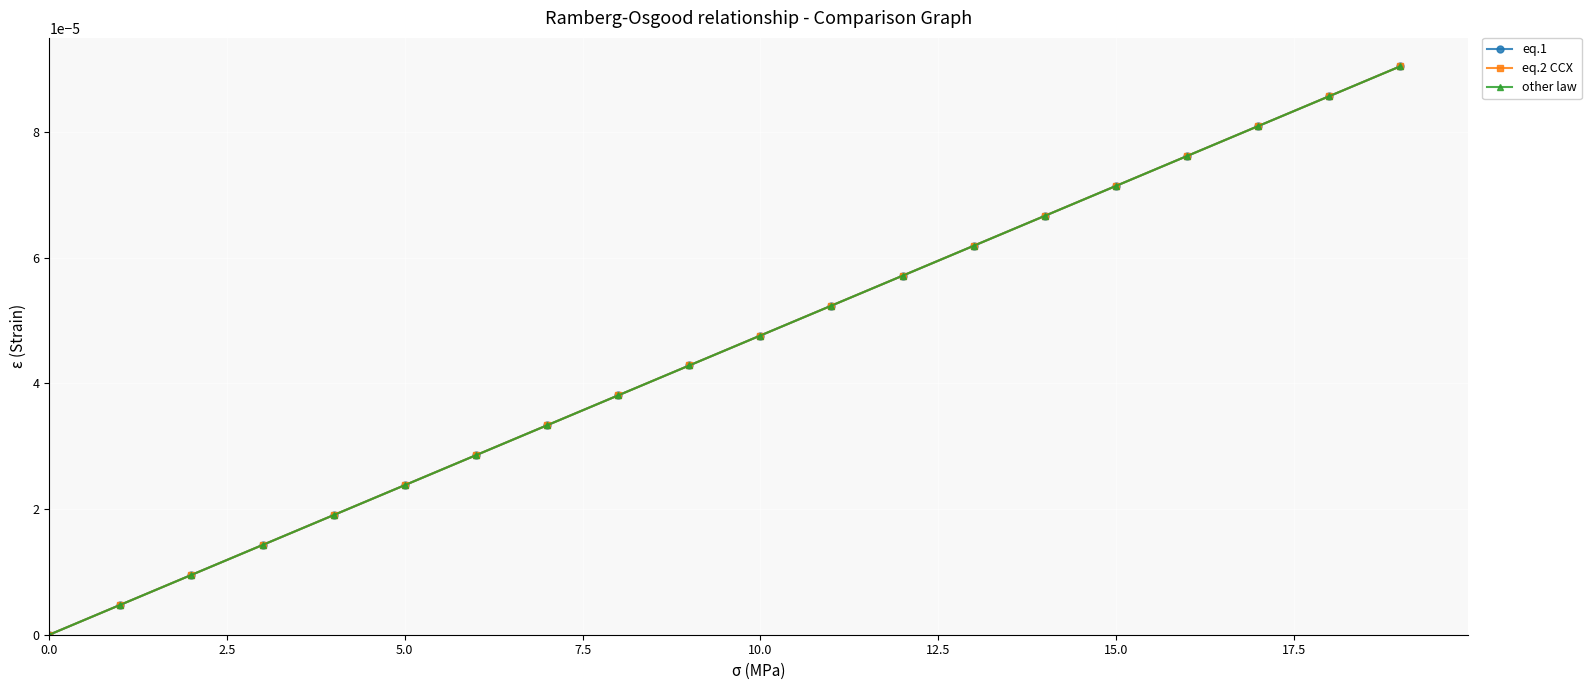

Does the chart have visible grid lines?

Yes